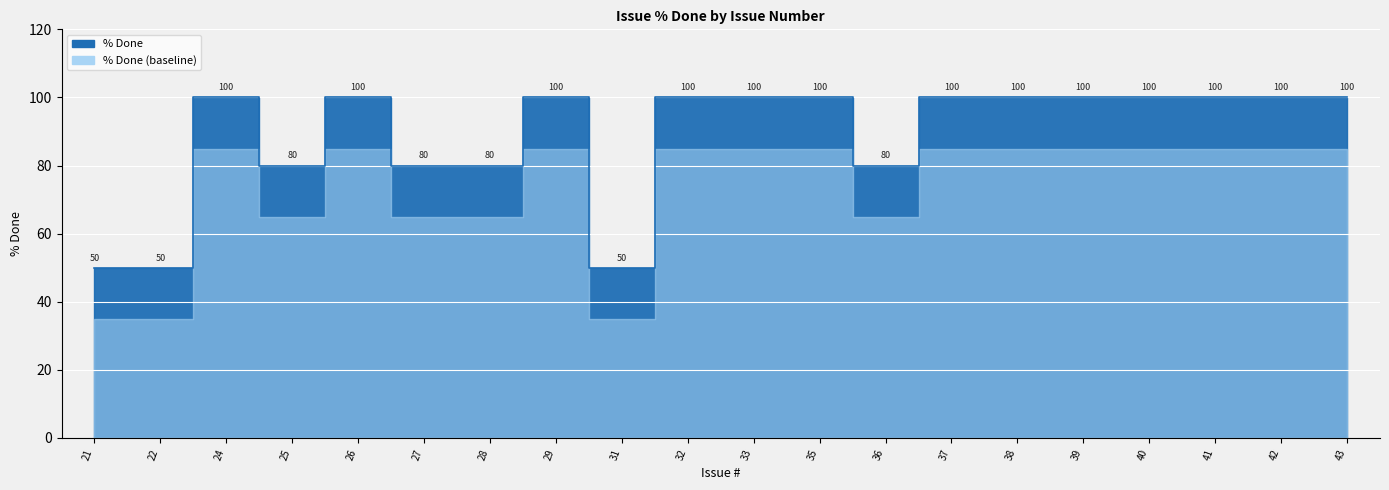

How many lines are shown in the chart?

1